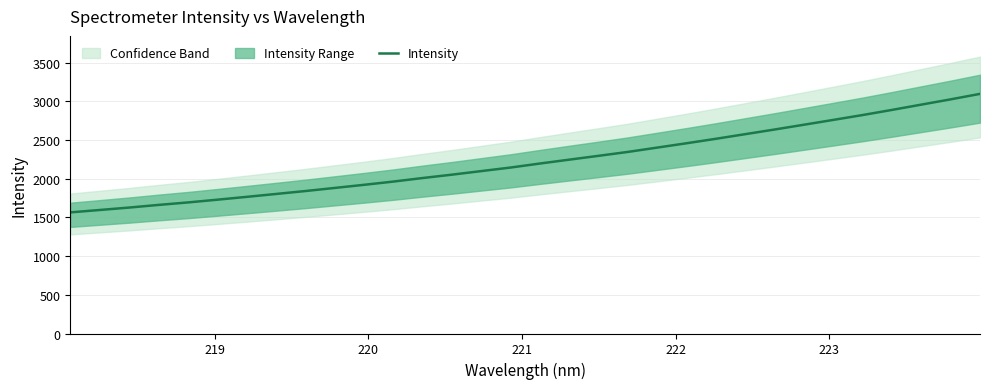

What is the maximum value for Intensity?

3096.0